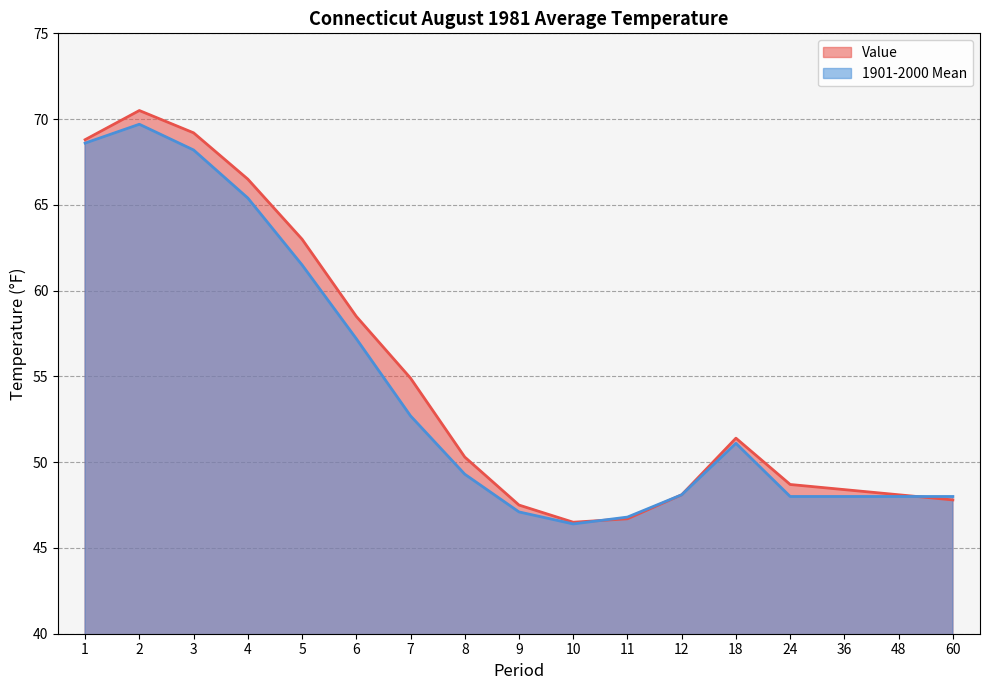

What are all the series names shown in the legend?

Value, 1901-2000 Mean